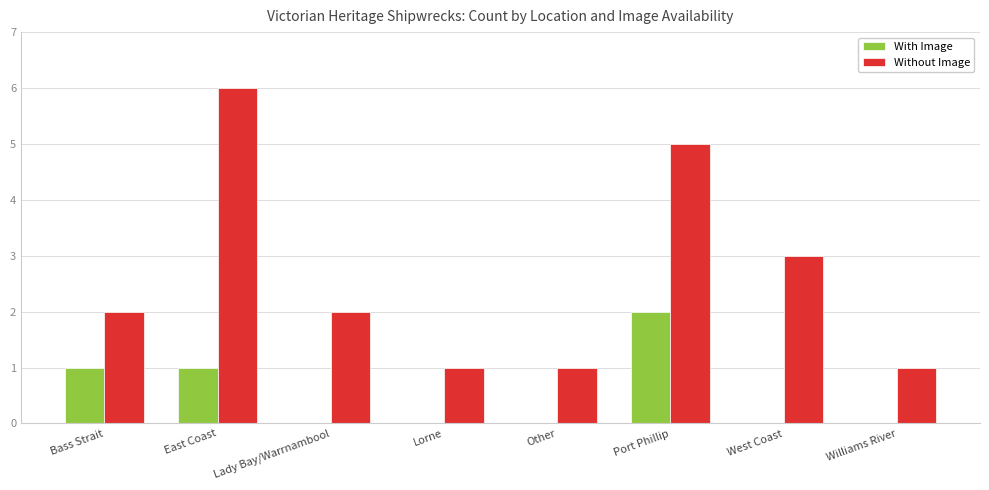

How many With Image values are between 0 and 1?

7